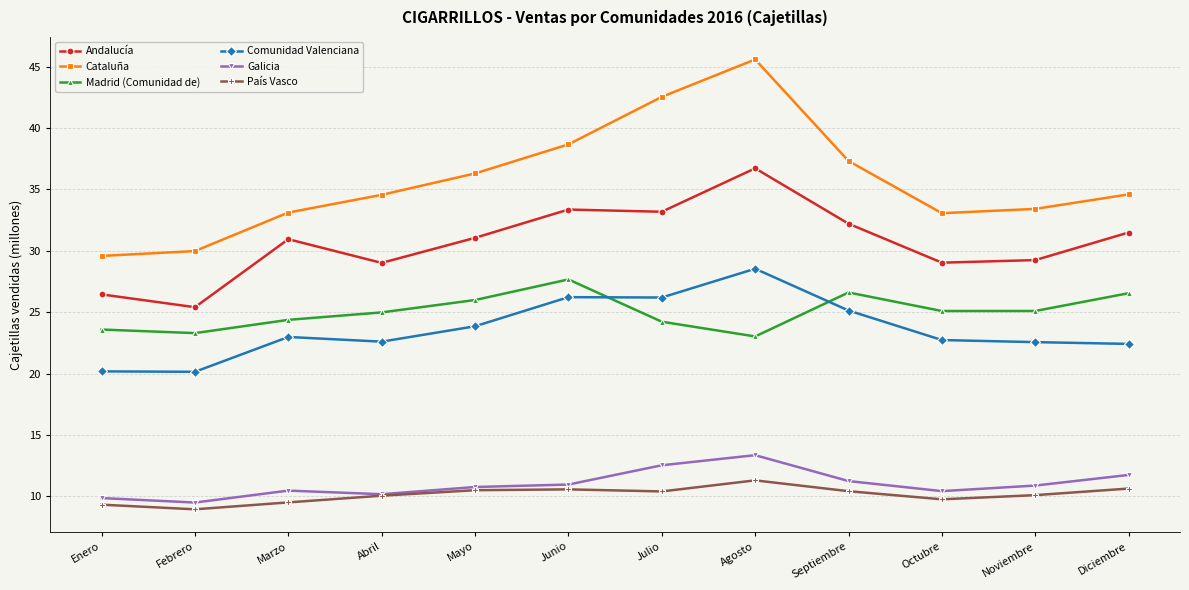

What are all the series names shown in the legend?

Andalucía, Cataluña, Madrid (Comunidad de), Comunidad Valenciana, Galicia, País Vasco